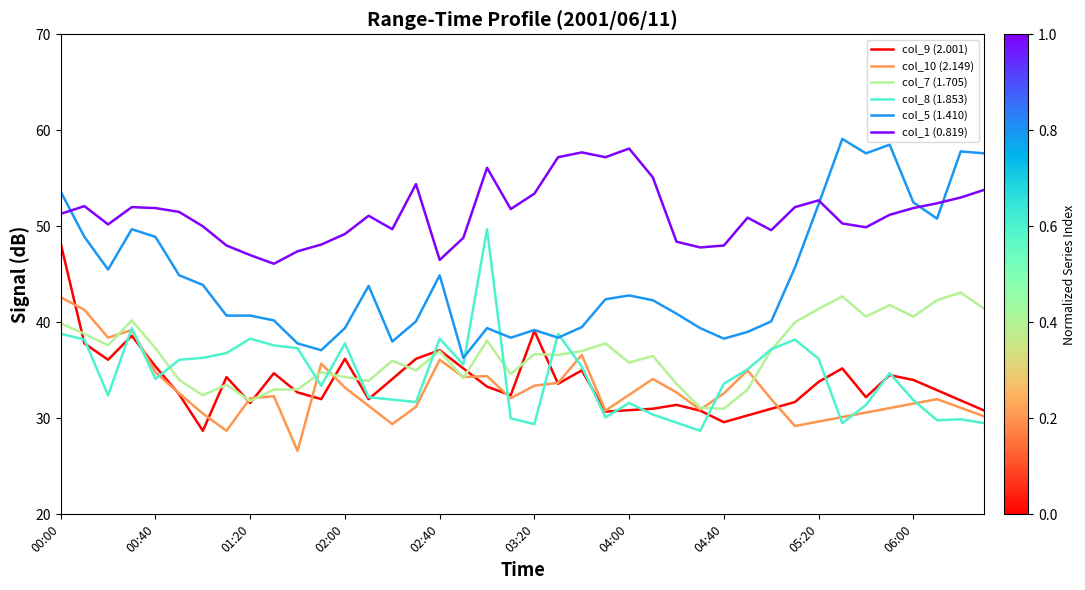

What is the difference between the maximum and minimum values in the col_7 (1.705) series?

12.1